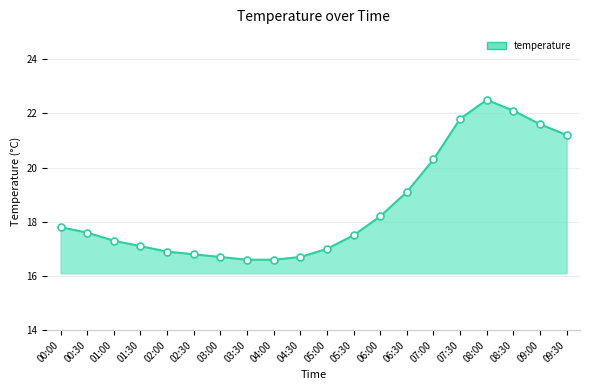

Between 01:30 and 07:30, which is larger?

07:30